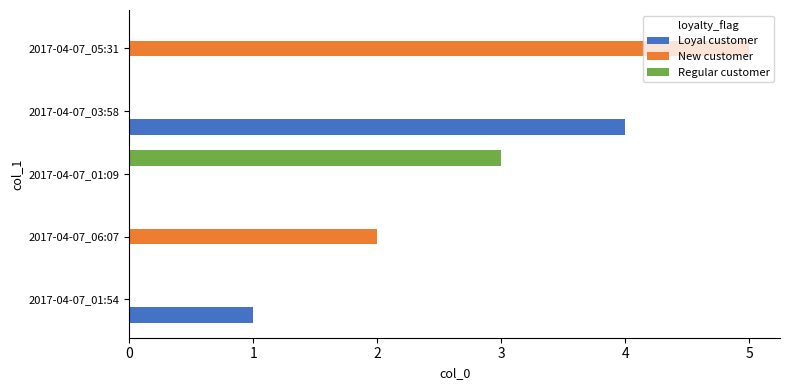

Is the value of Loyal customer at 2017-04-07_01:54 greater than the value of Regular customer at 2017-04-07_01:54?

Yes